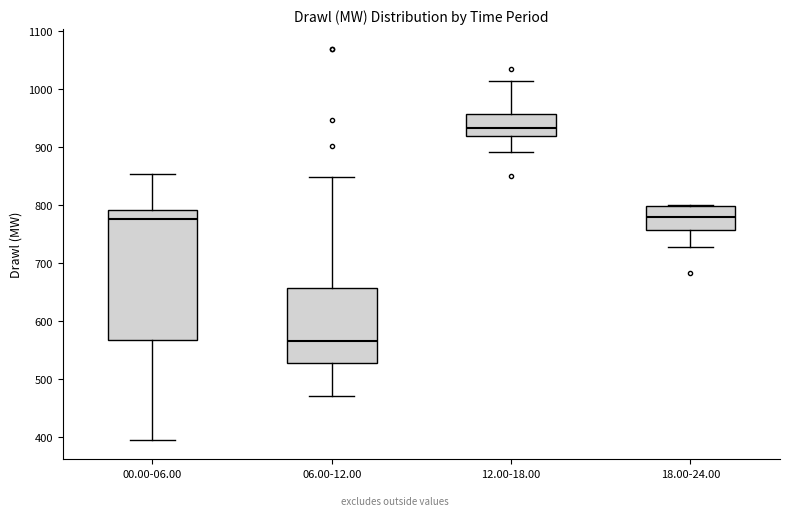

Reading left to right, read every box against the y-axis: the position of its median line, the range the box covers, and the ends of its whiskers. The values are not printed on the chart, so give them approximately, as read against the axis.

00.00-06.00: median 780, box 570 to 790, whiskers 390 to 850
06.00-12.00: median 560, box 530 to 660, whiskers 470 to 850
12.00-18.00: median 930, box 920 to 960, whiskers 890 to 1010
18.00-24.00: median 780, box 760 to 800, whiskers 730 to 800